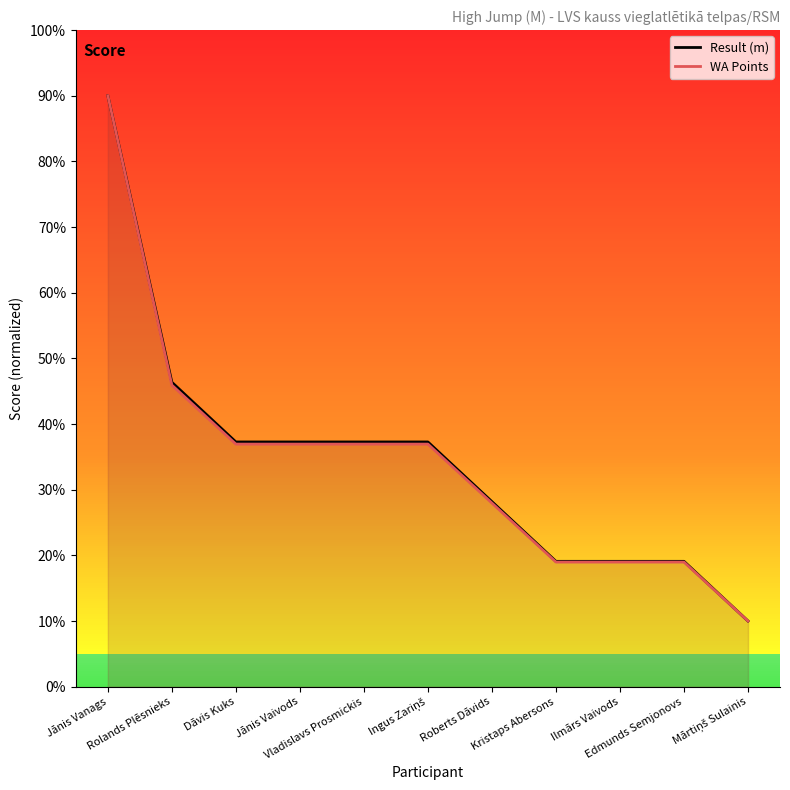

Which has a higher value, Mārtiņš Sulainis or Ilmārs Vaivods?

Ilmārs Vaivods